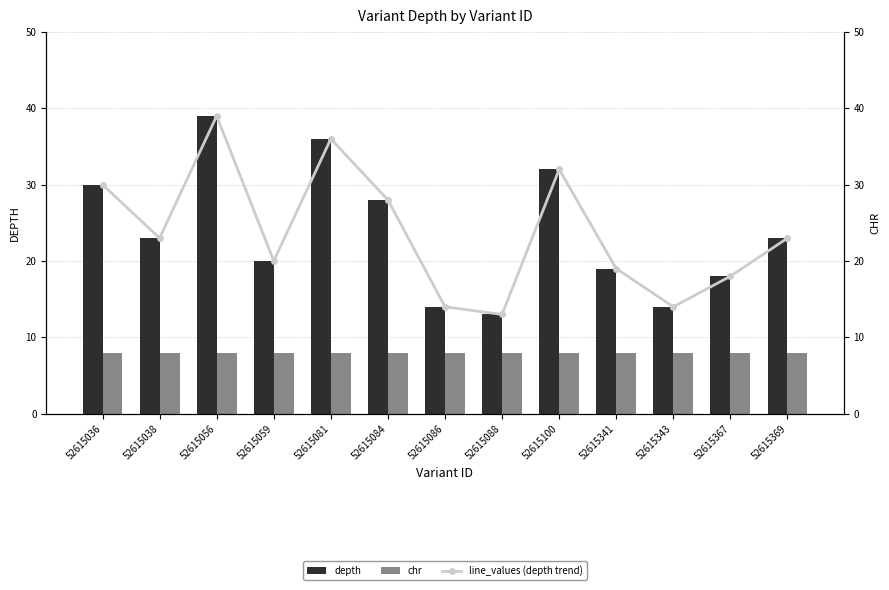

What is the spread (max minus min) of values at 52615367?

10